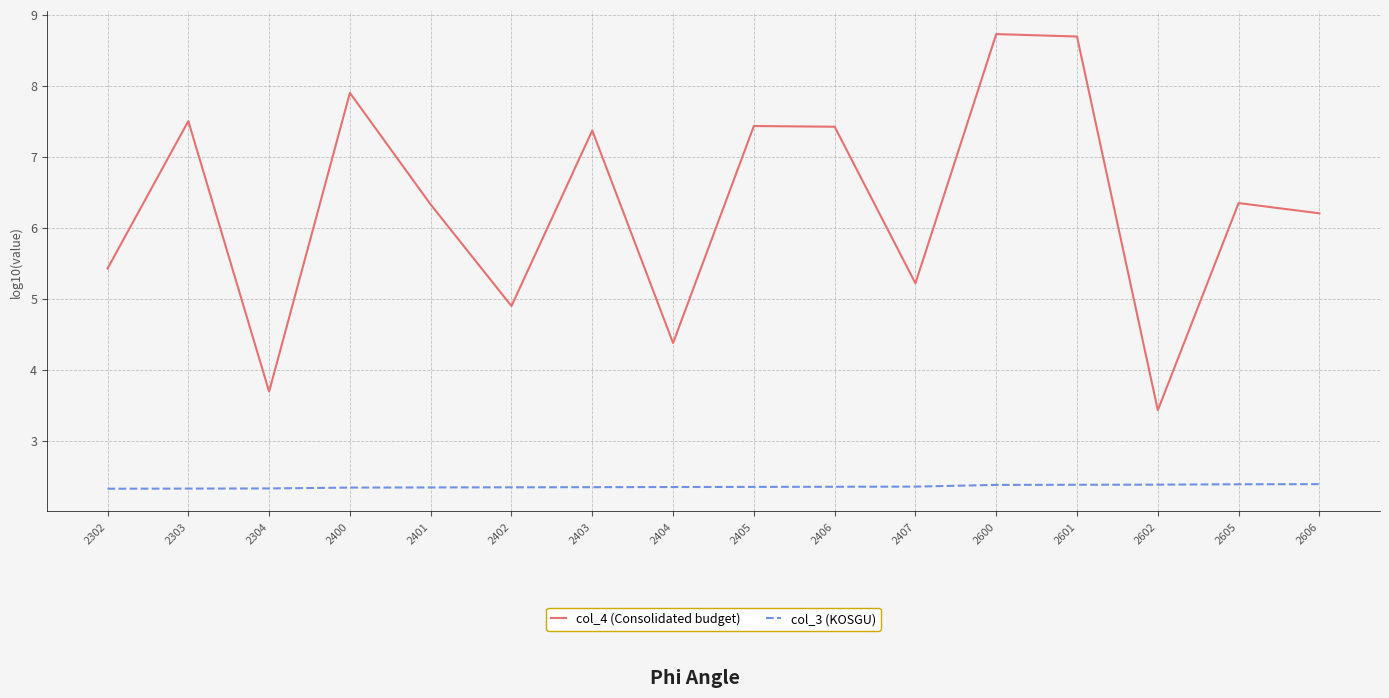

What is the highest value of the col_4 (Consolidated budget) series?

8.7